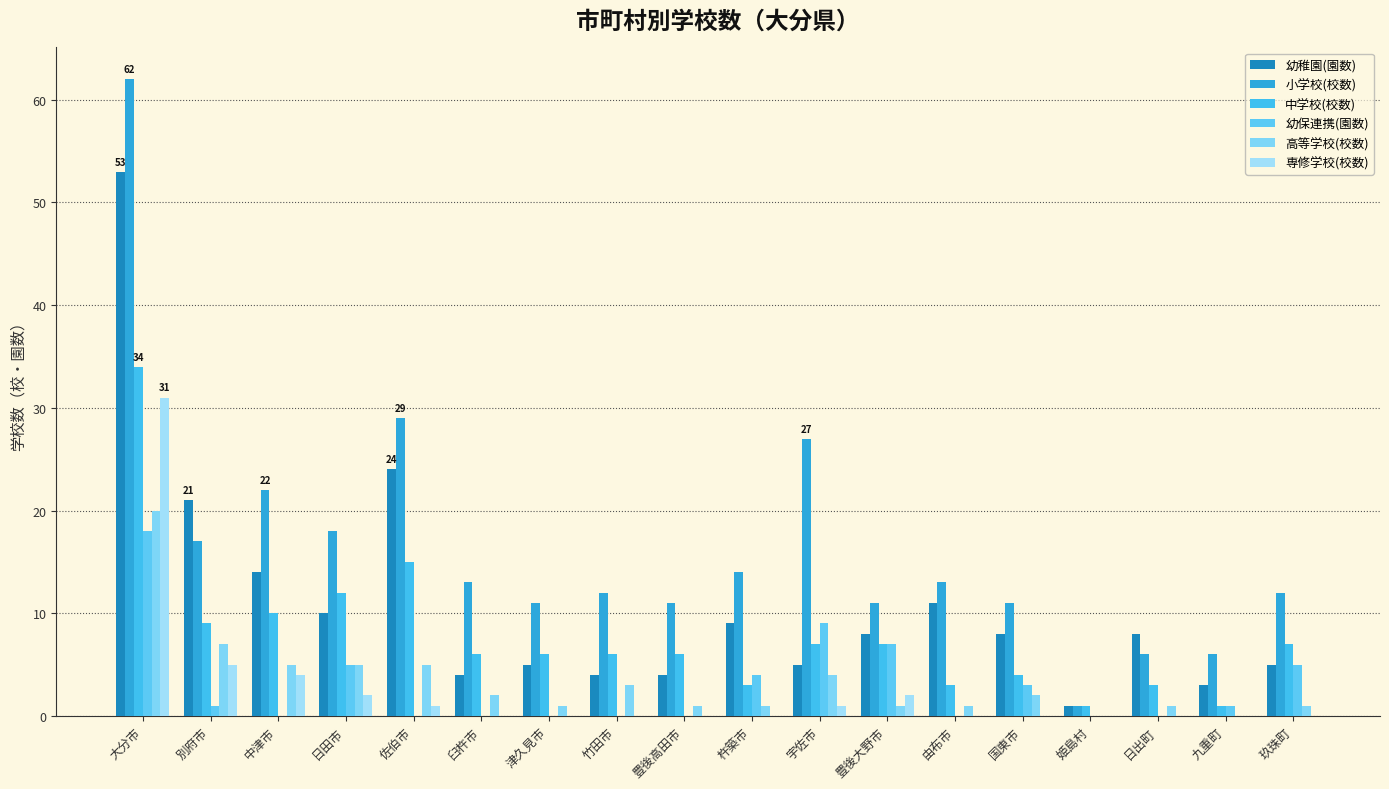

Which category has the lowest value across all series?

中津市